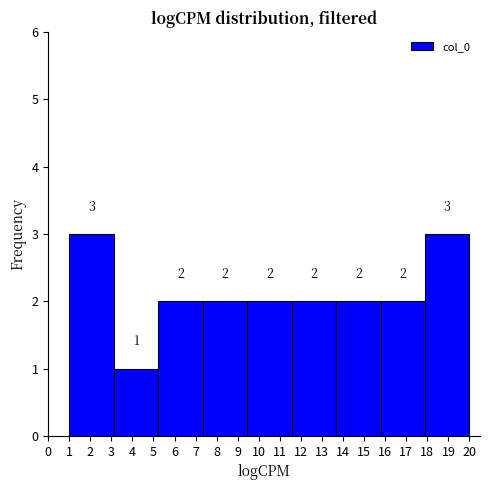

How tall is the bar that spans 9.4 to 11.6 on the x-axis? The bar edges are not printed on the chart, so give them approximately, as read against the axis.

2